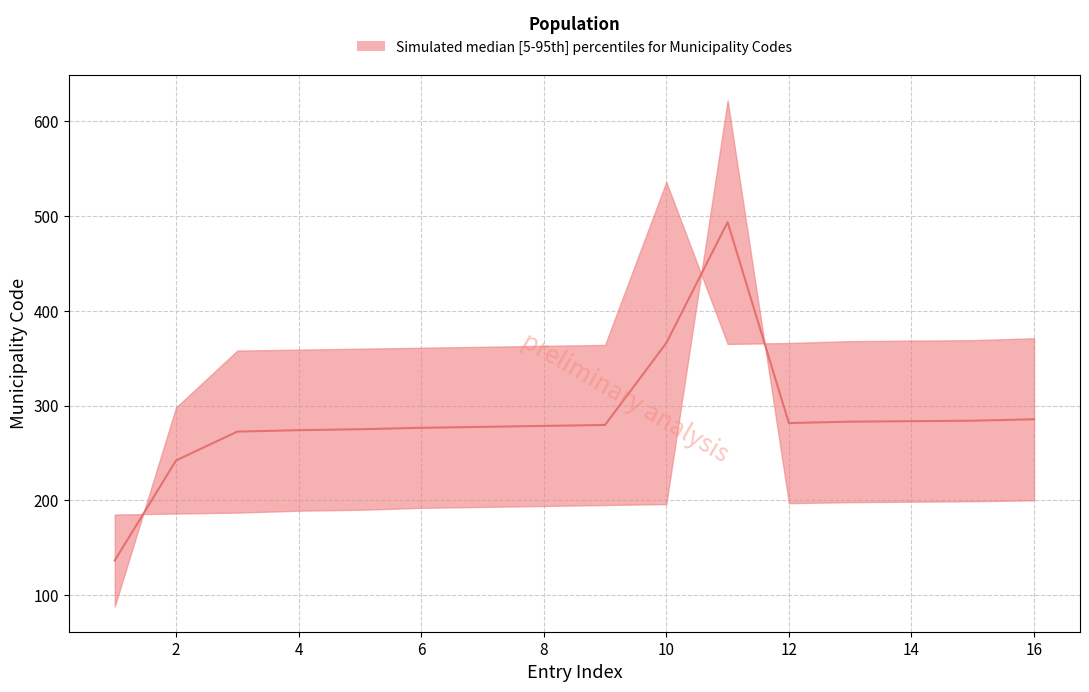

The lower series shows 613 at 8. True or false?

False